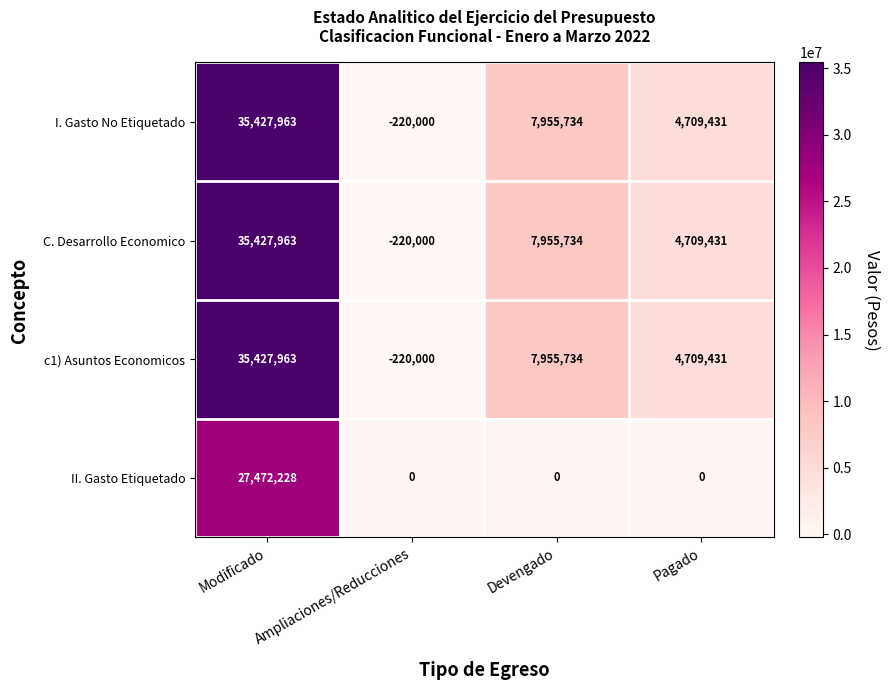

How many categories are shown in the chart?

4